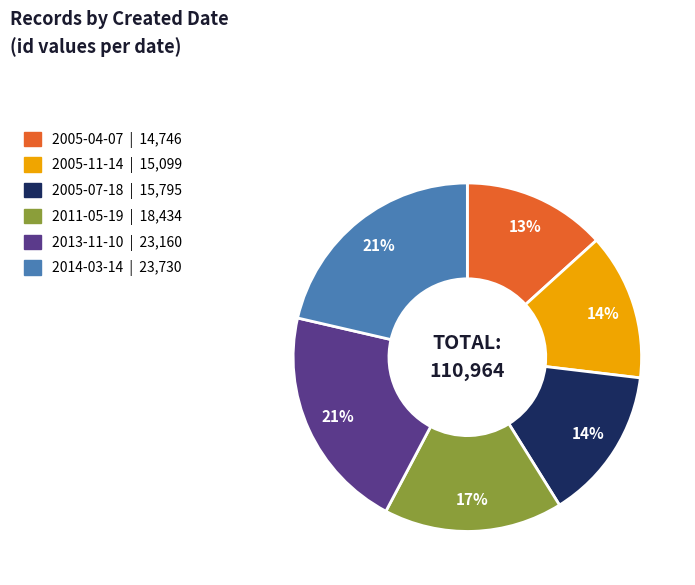

Is there any slice that represents more than half of the pie?

No